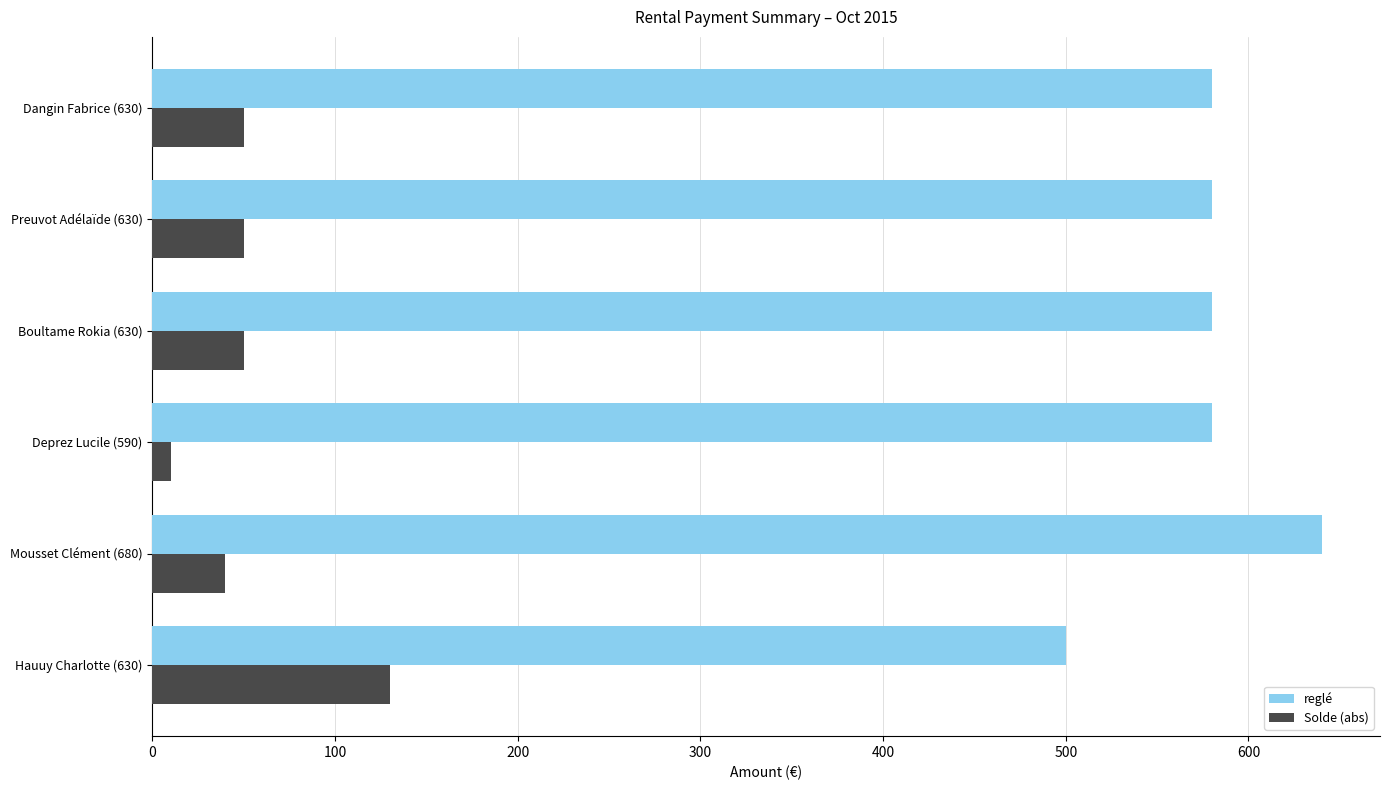

What is the average value of the Solde (abs) series?

55